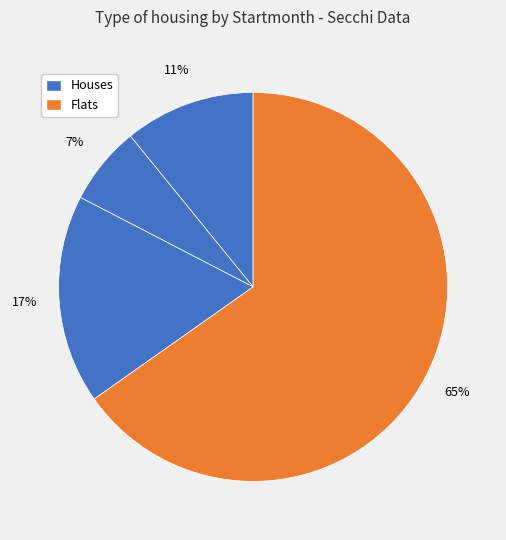

Count the number of slices in the pie.

4